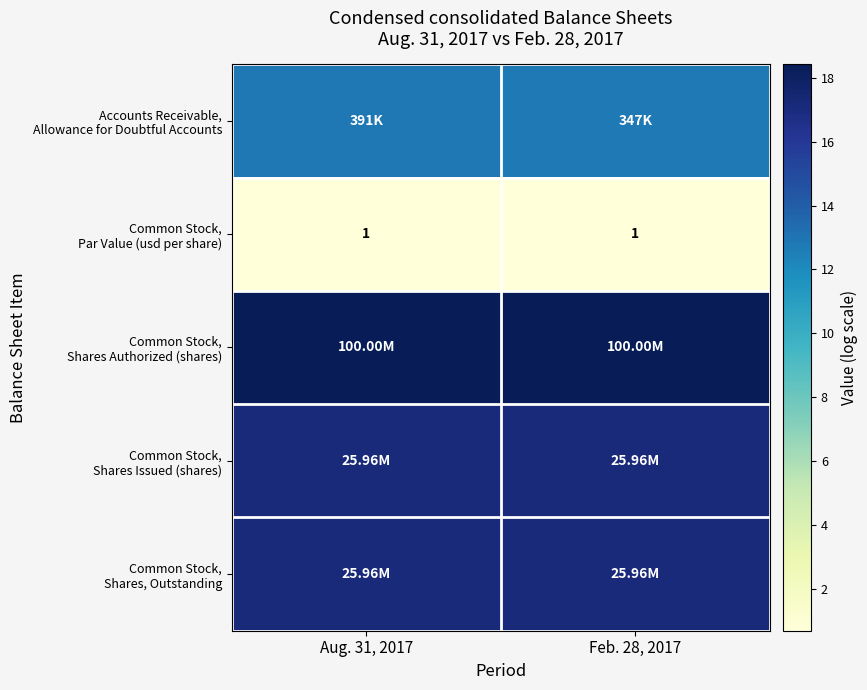

The value of row_2 at Aug. 31, 2017 is 31.1. True or false?

False